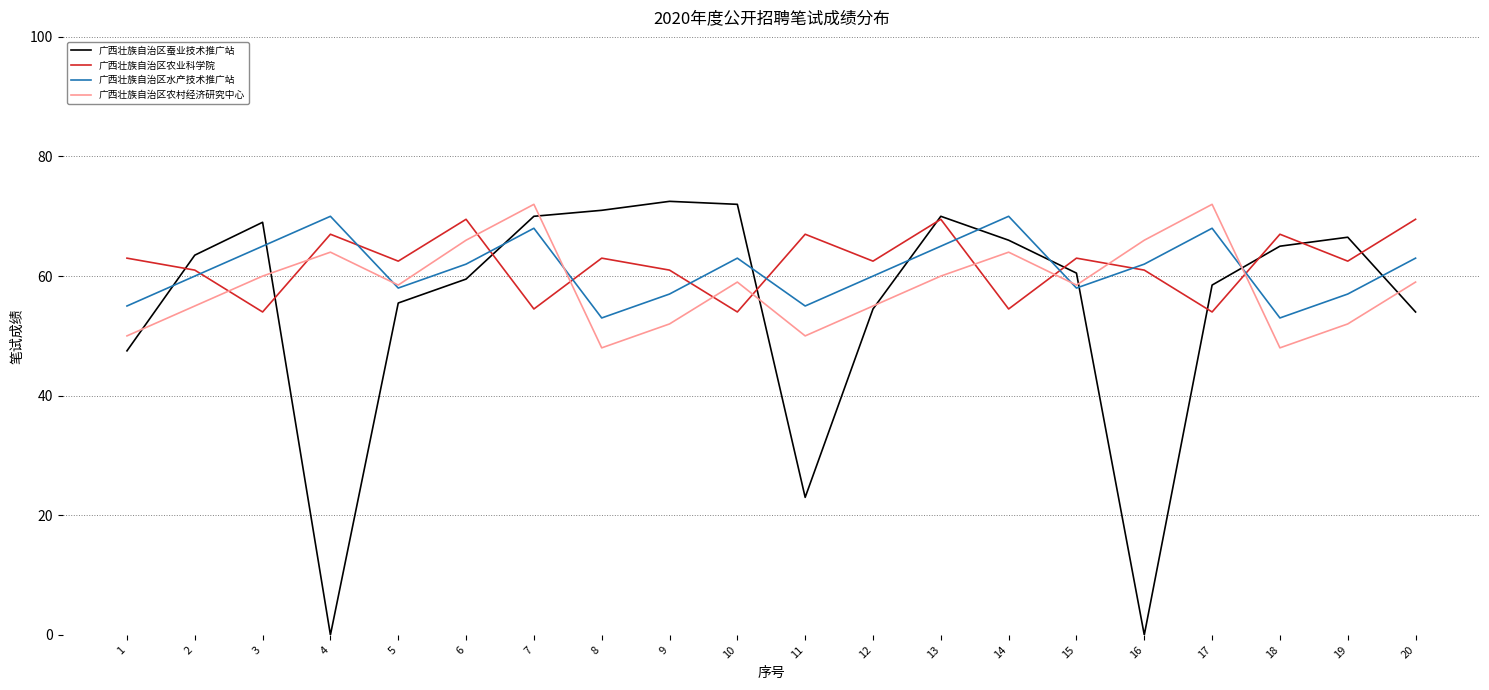

True or false: 广西壮族自治区农村经济研究中心 and 广西壮族自治区农业科学院 cross at least once.

True